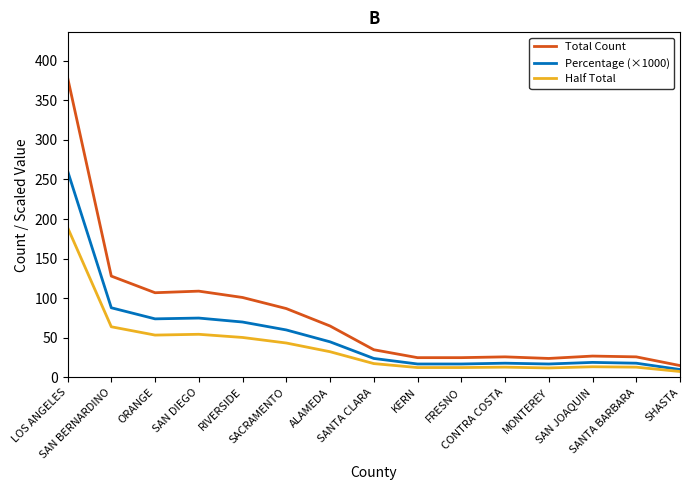

Which category has the lowest value in the Half Total series?

SHASTA